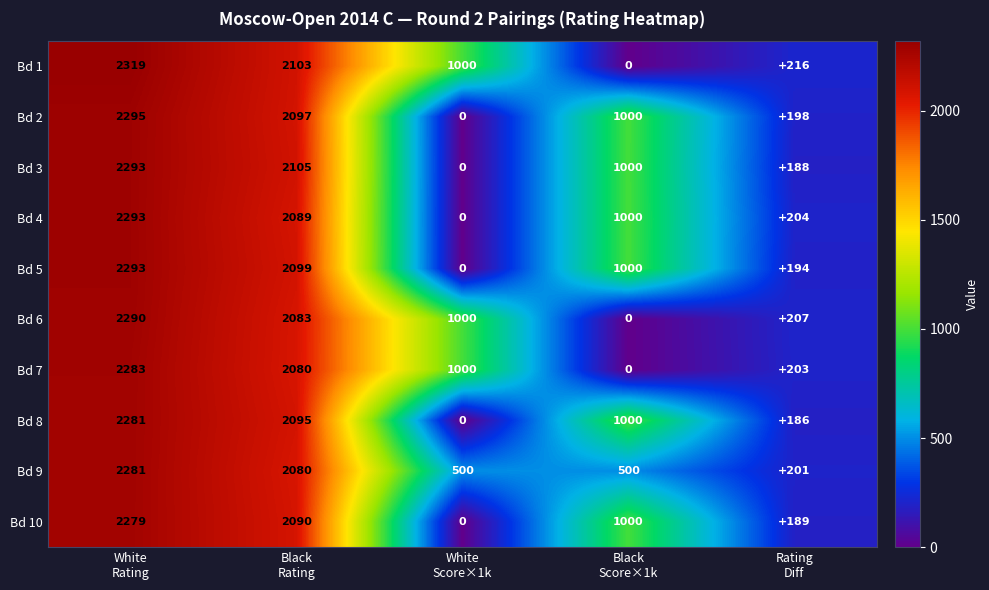

What is the difference between the second highest and second lowest values in the Bd 8 series?

1909